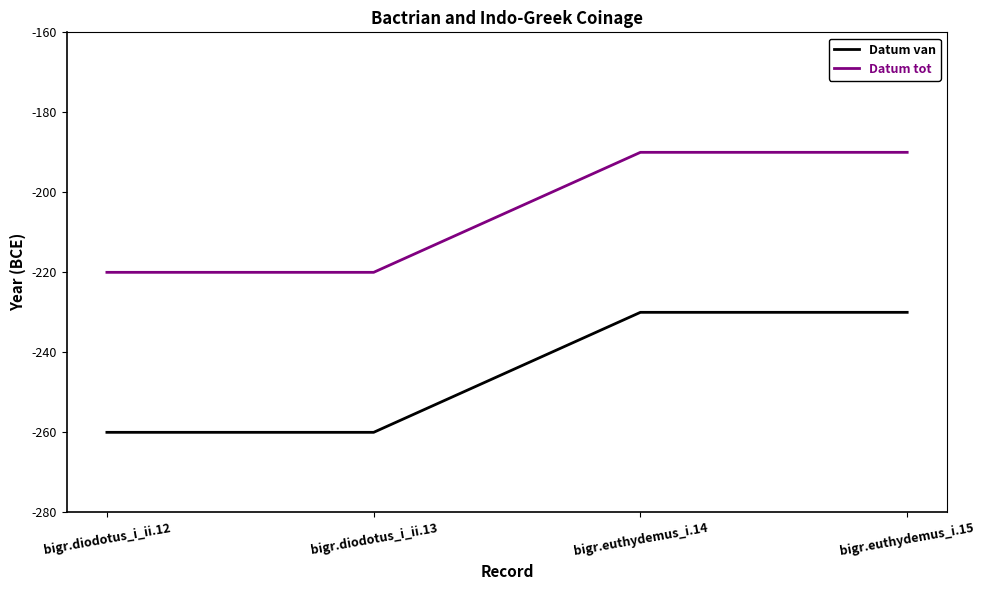

True or false: Datum tot has a value of -326 at bigr.diodotus_i_ii.13.

False